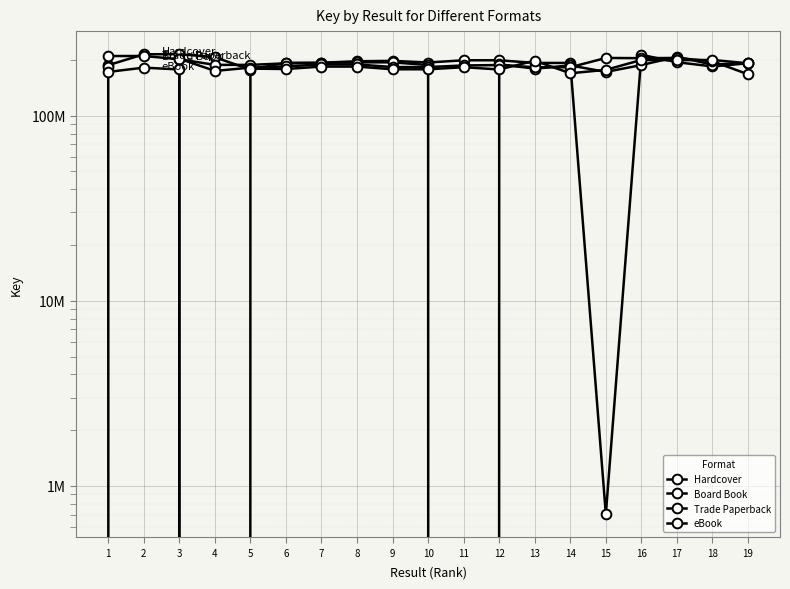

What is the value of the Hardcover point at the 6th from the left?

192779028